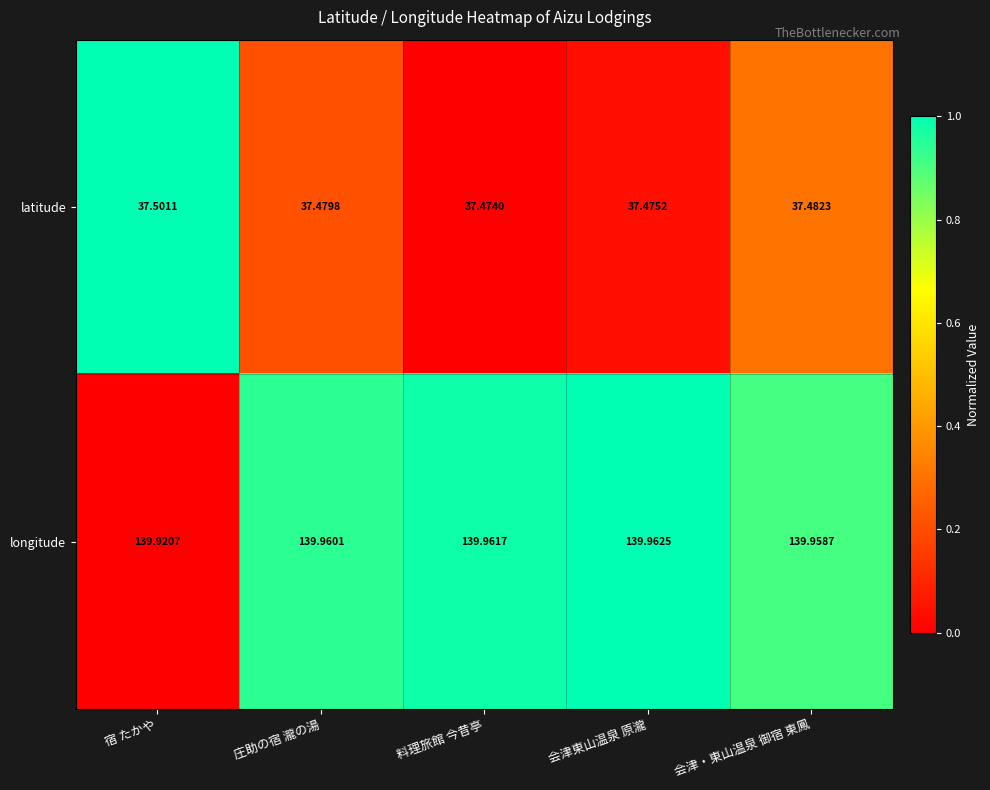

Is the value of longitude at 会津東山温泉 原瀧 greater than the value of latitude at 会津・東山温泉 御宿 東鳳?

Yes